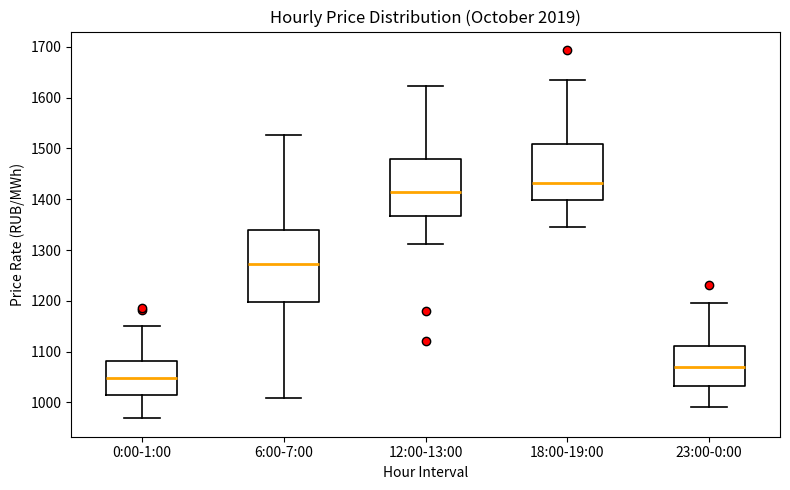

Reading left to right, transcribe this box plot: for each box, give where its median line is, the range the box spans, and where its two whiskers end, as read against the y-axis. The values are not printed on the chart, so give them approximately, as read against the axis.

0:00-1:00: median 1050, box 1020 to 1080, whiskers 970 to 1150
6:00-7:00: median 1270, box 1200 to 1340, whiskers 1010 to 1530
12:00-13:00: median 1410, box 1370 to 1480, whiskers 1310 to 1620
18:00-19:00: median 1430, box 1400 to 1510, whiskers 1340 to 1630
23:00-0:00: median 1070, box 1030 to 1110, whiskers 990 to 1200